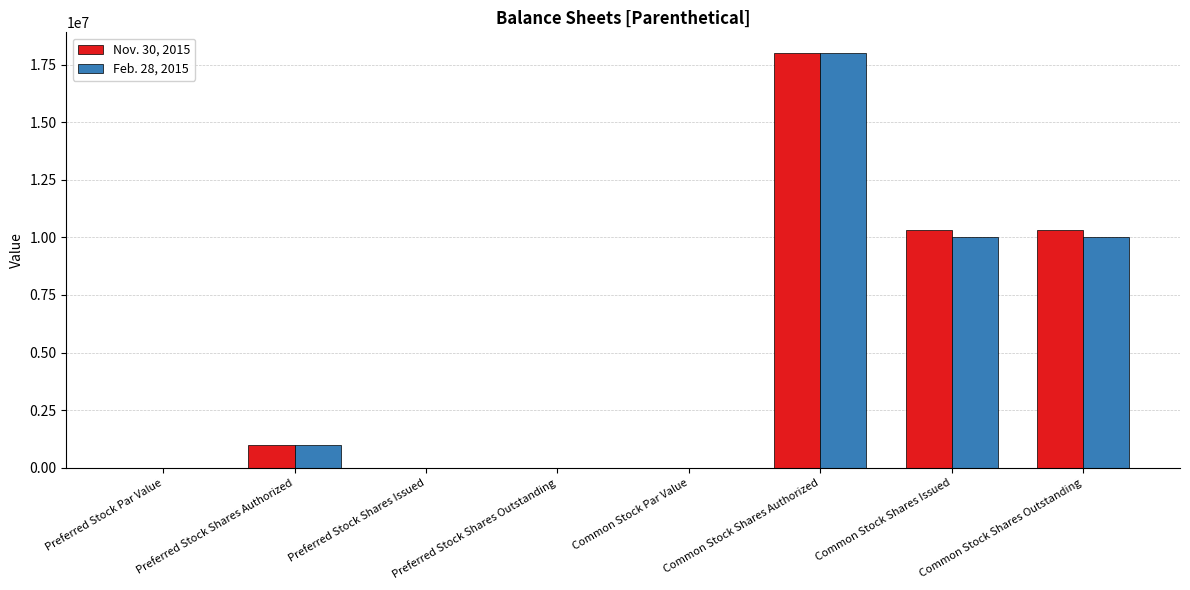

What is the sum of all Nov. 30, 2015 values?

39614000.0